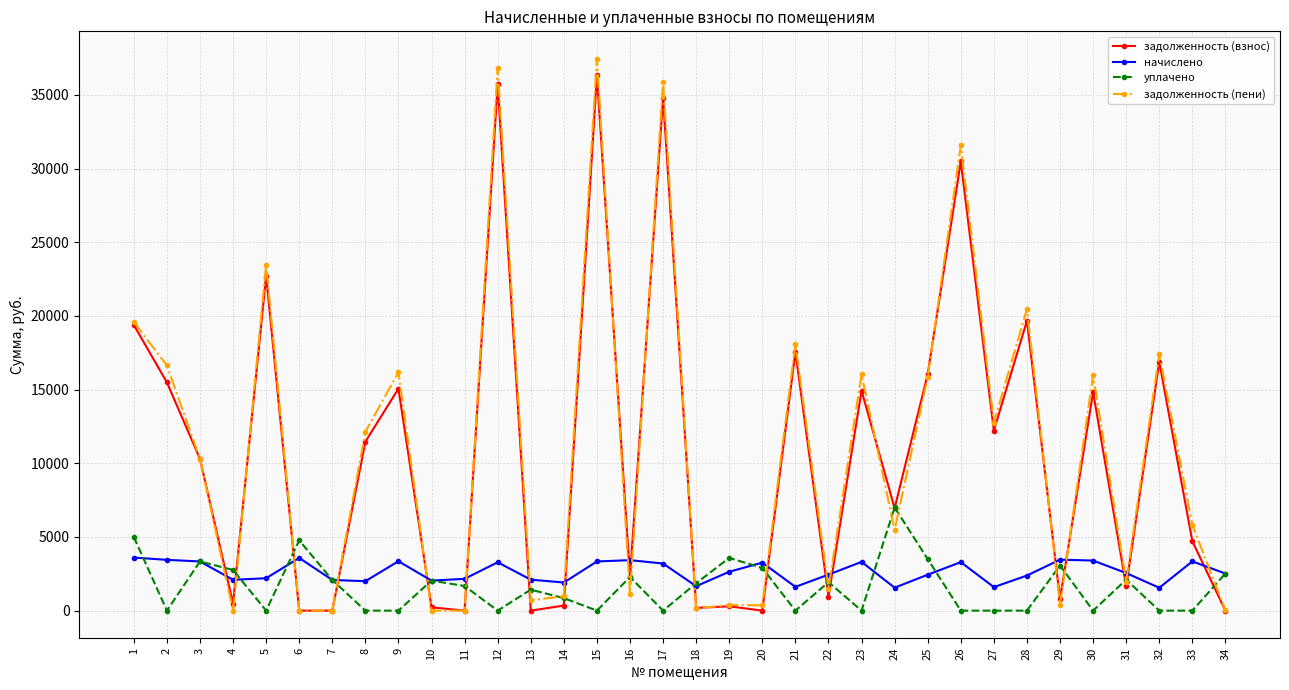

What is the highest value of the задолженность (взнос) series?

36332.0